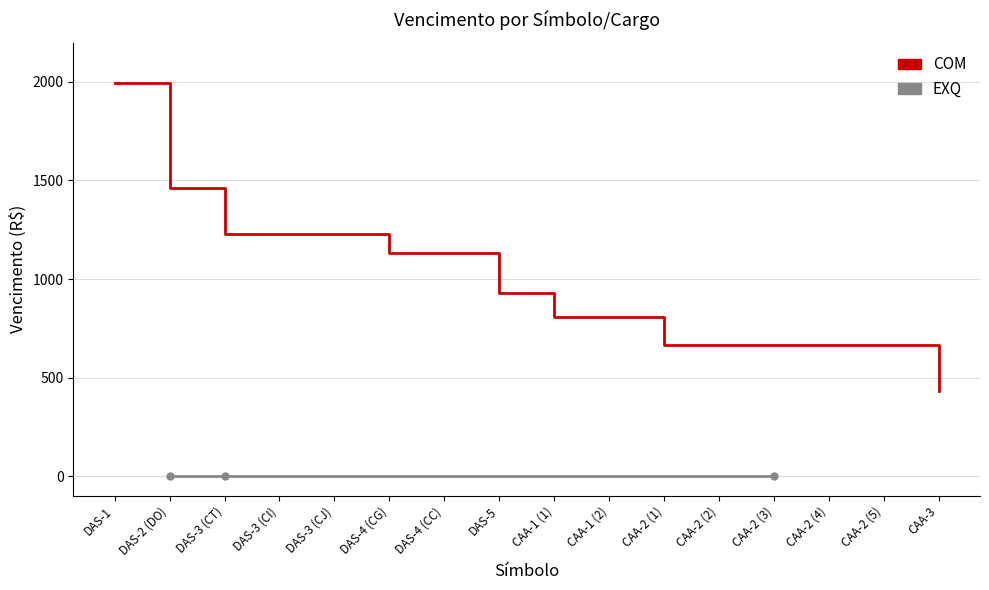

Which has a higher value, DAS-4 (CG) or CAA-2 (4)?

DAS-4 (CG)